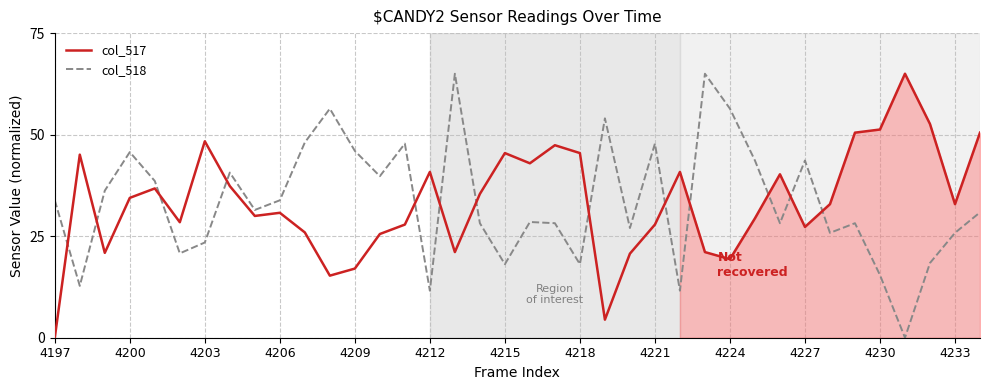

At which label does col_518 first exceed 31?

4197